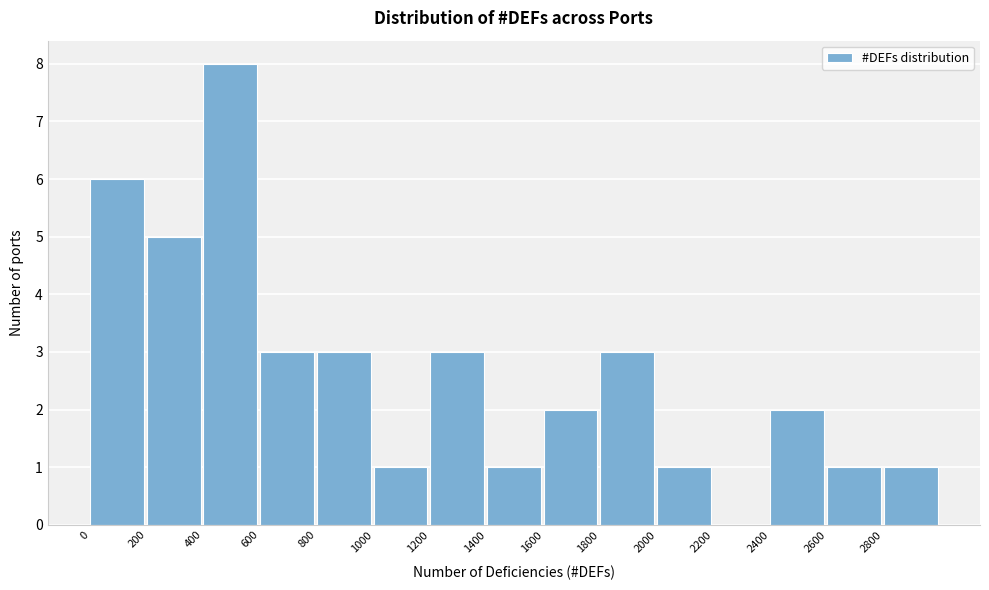

Over which range of the x-axis is the bar tallest?

400 to 600